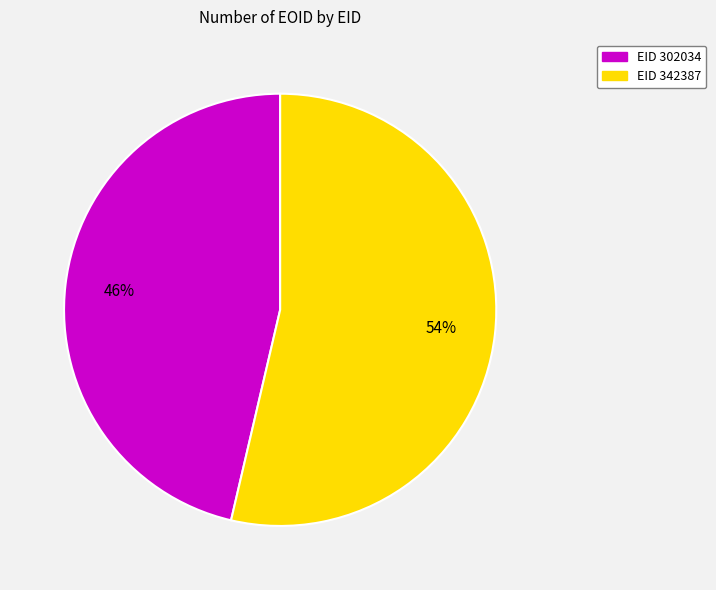

To the nearest percent, what is the average slice percentage?

50%